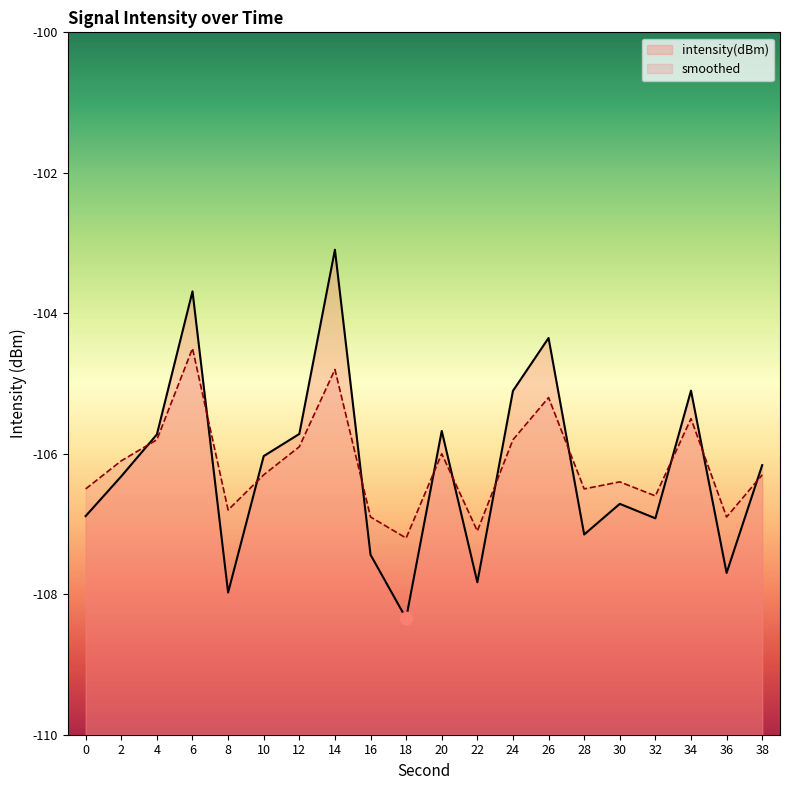

Which series reaches the maximum Y coordinate?

intensity(dBm)